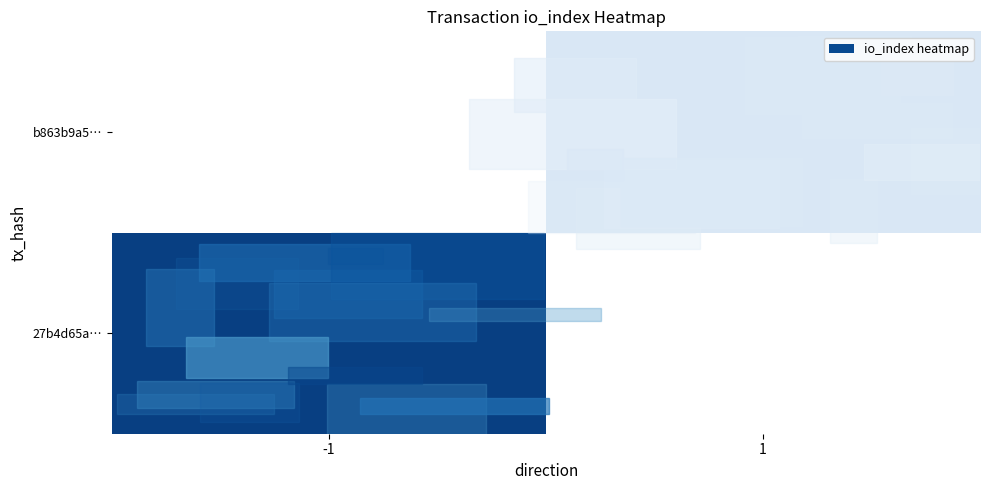

At which label does row_1 reach its peak?

-1